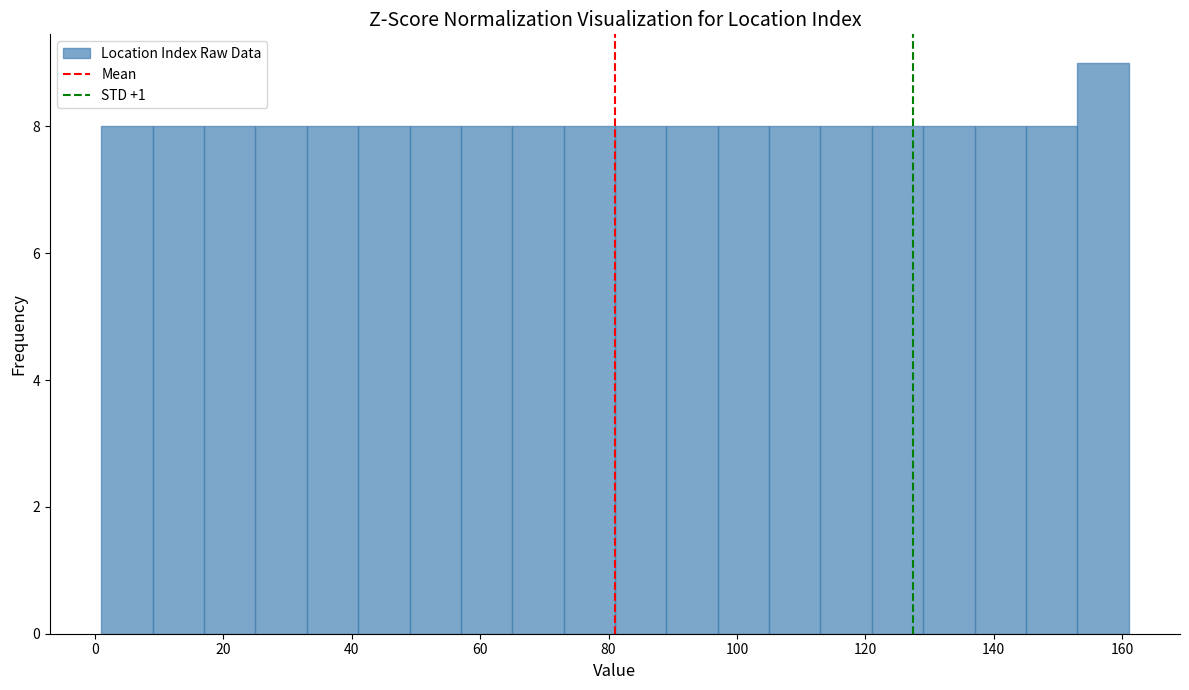

Over which range of the x-axis is the bar tallest?

153 to 161